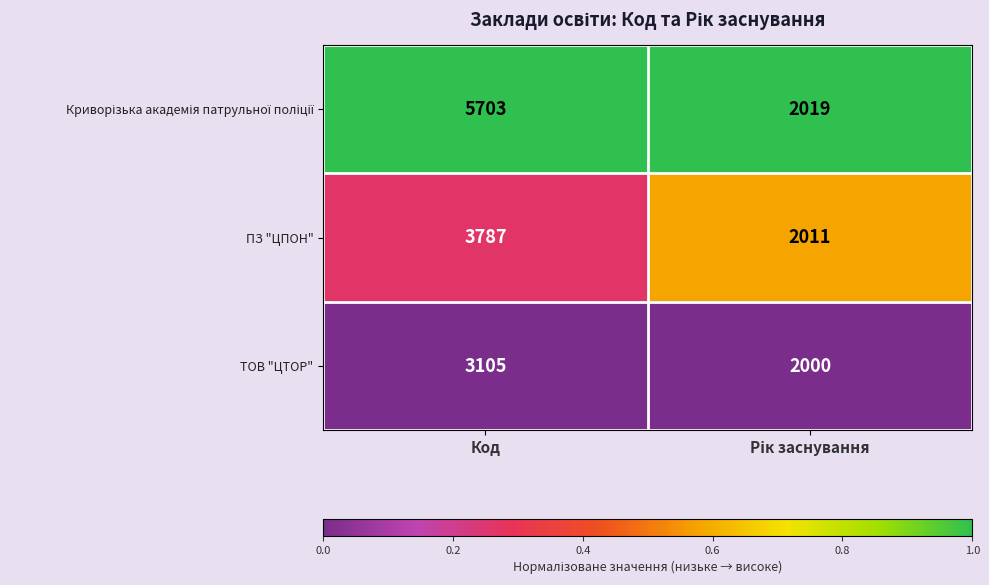

What is the spread (max minus min) of values at Код?

2598